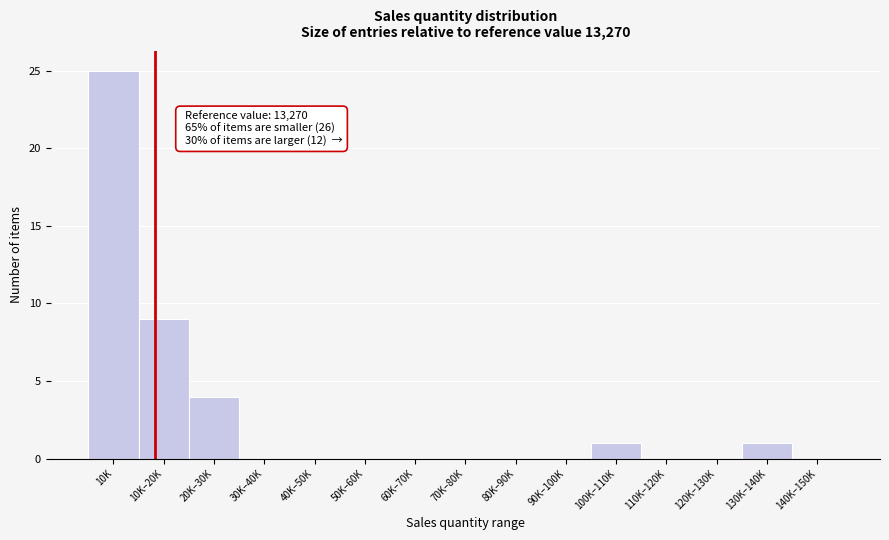

Reading left to right, list all the values displayed in this chart.

10K=25	10K–20K=9	20K–30K=4	30K–40K=0	40K–50K=0	50K–60K=0	60K–70K=0	70K–80K=0	80K–90K=0	90K–100K=0	100K–110K=1	110K–120K=0	120K–130K=0	130K–140K=1	140K–150K=0